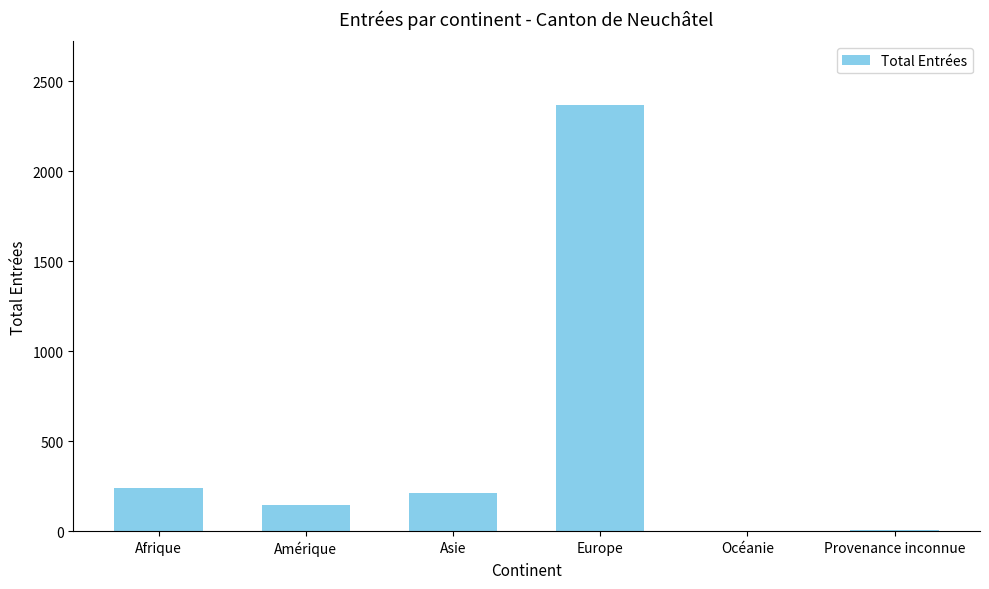

Does the chart contain stacked bars?

No